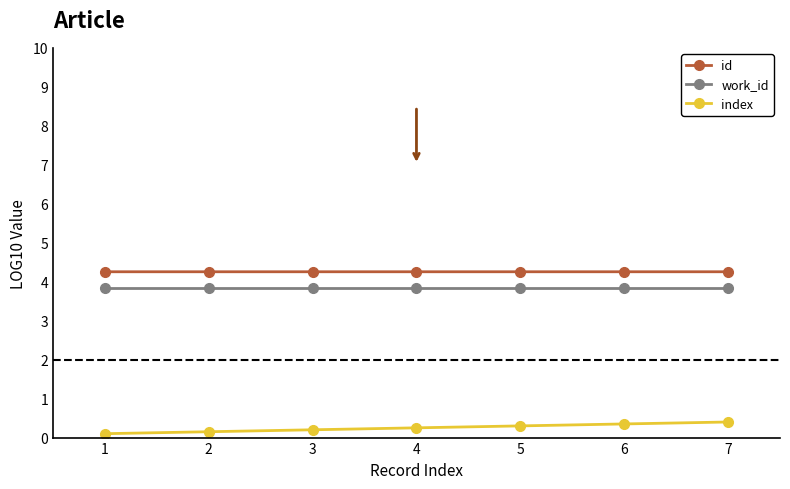

Rank the series by their maximum value, from highest to lowest.

id, work_id, index